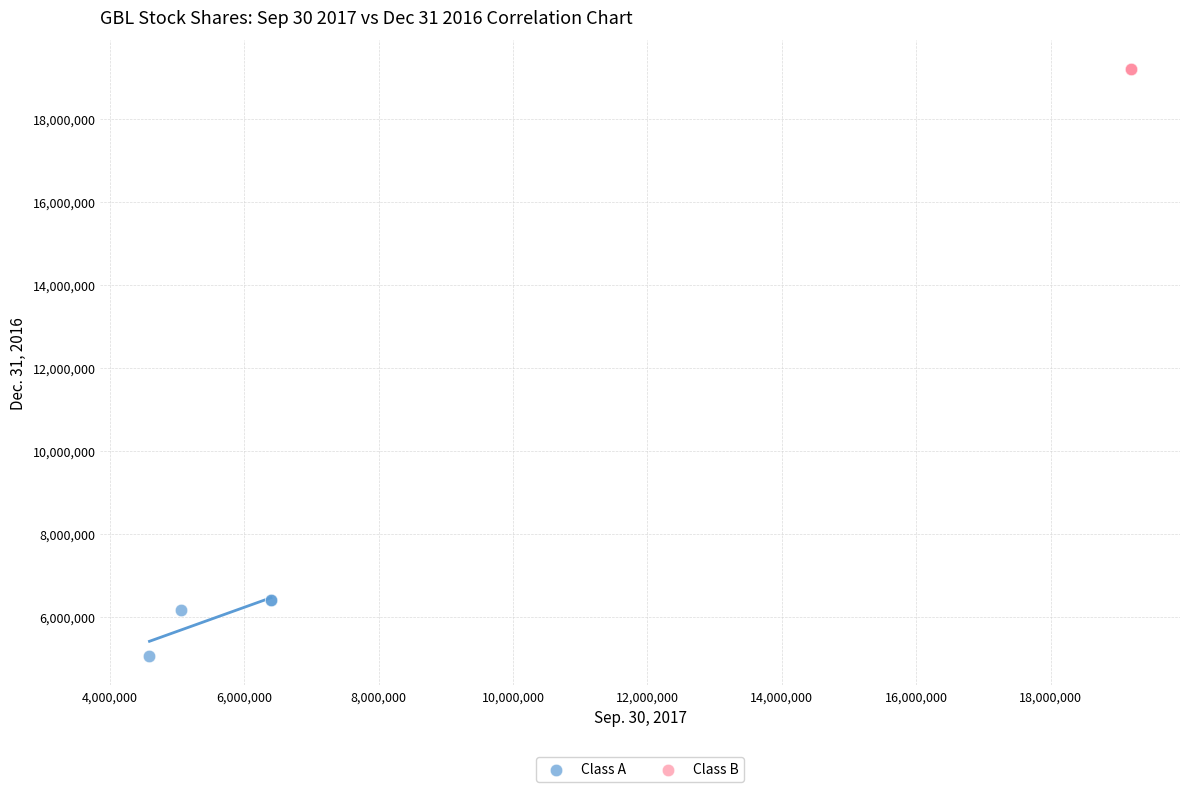

Which series contains the lowest Y value?

Class A